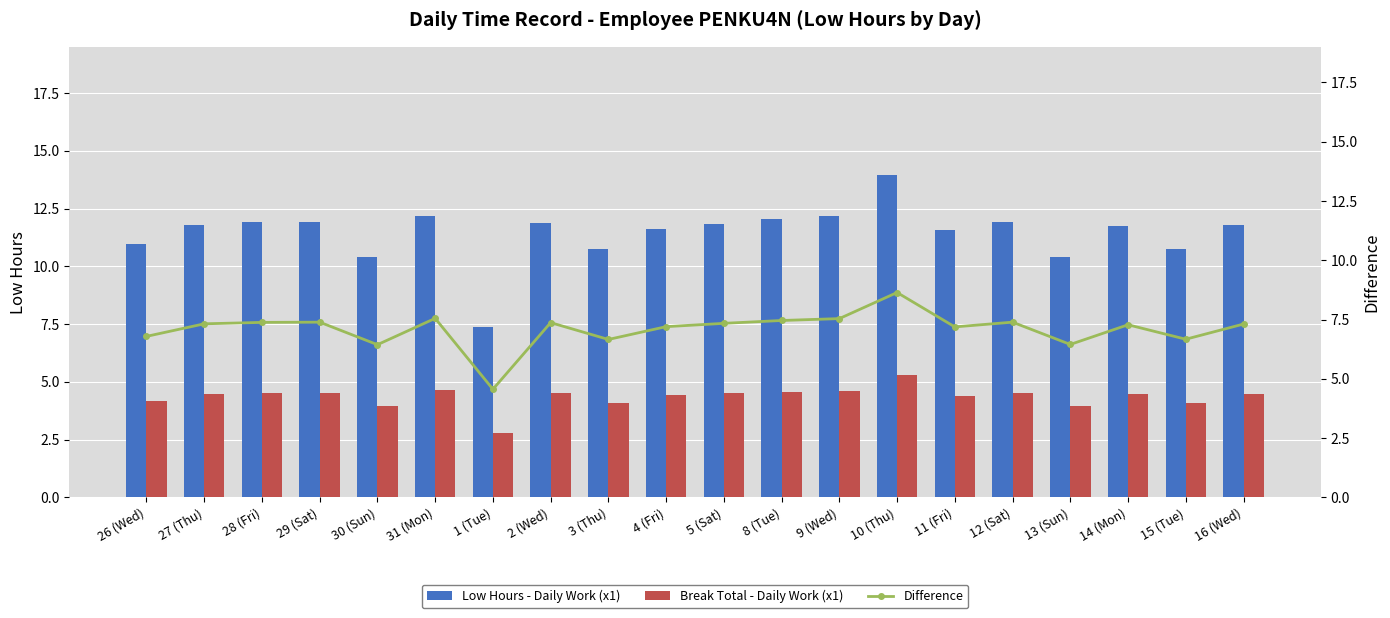

Does the chart contain stacked bars?

No